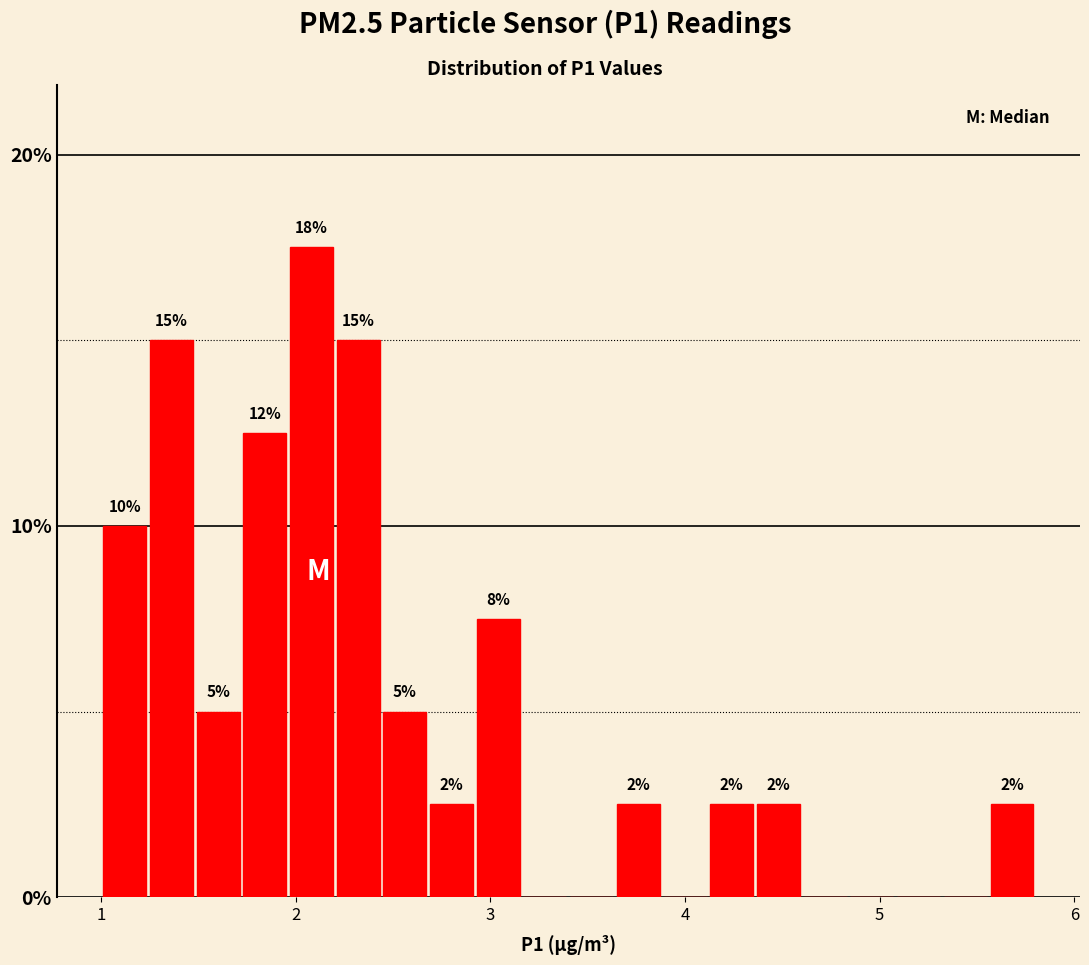

Read against the x-axis, roughly where is the centre of the tallest bar?

2.1